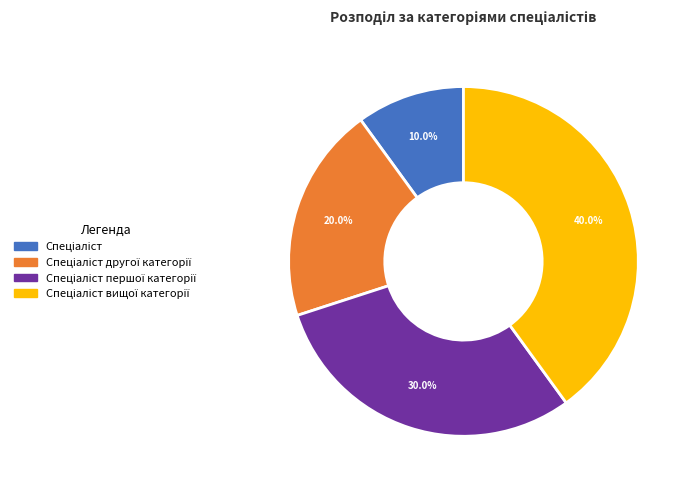

Is there any slice that represents more than half of the pie?

No